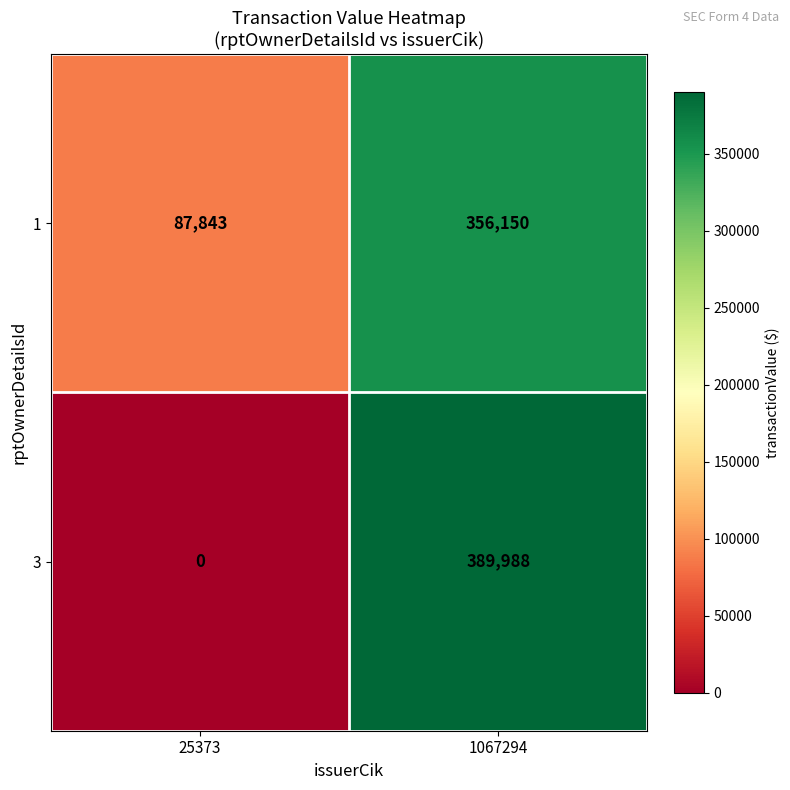

At which category is the sum across all series the highest?

1067294